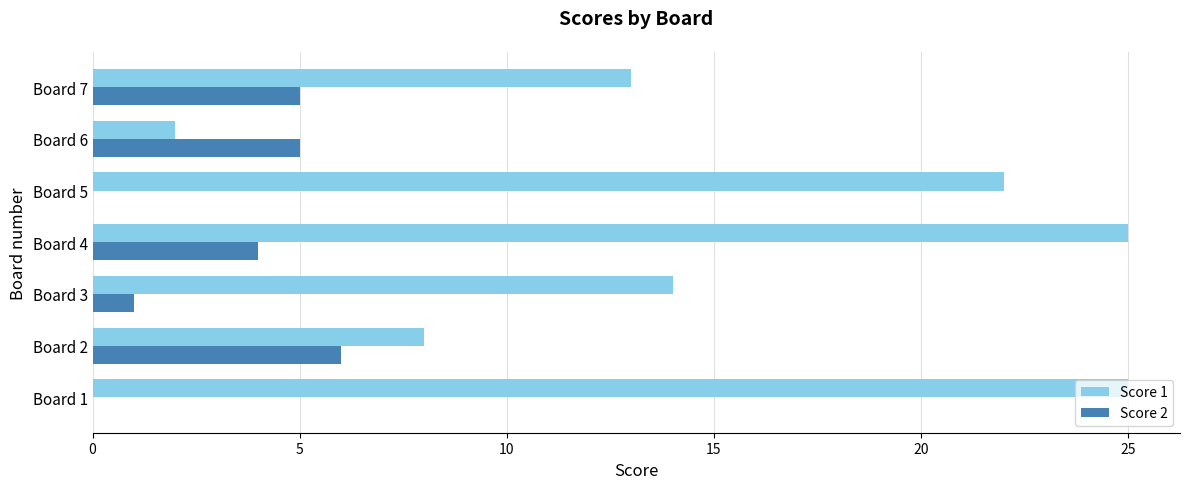

Between Board 6 and Board 7, which series saw the biggest shift?

Score 1